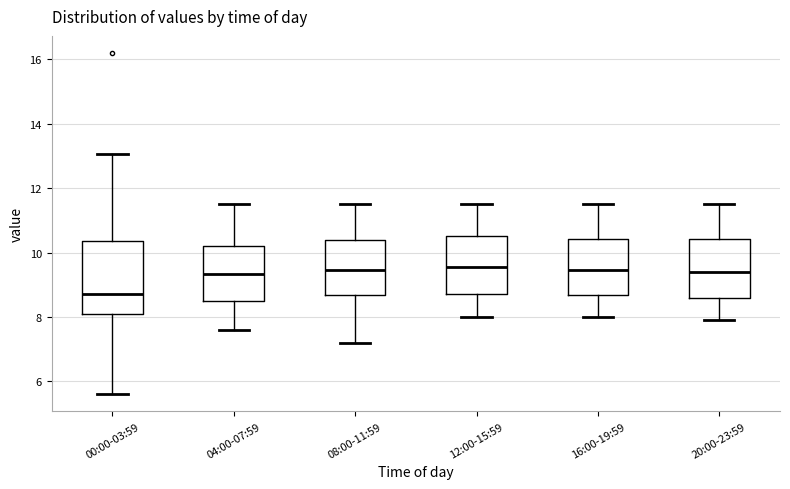

Reading left to right, read every box against the y-axis: the position of its median line, the range the box covers, and the ends of its whiskers. The values are not printed on the chart, so give them approximately, as read against the axis.

00:00-03:59: median 8.8, box 8.2 to 10.4, whiskers 5.6 to 13.0
04:00-07:59: median 9.4, box 8.6 to 10.2, whiskers 7.6 to 11.6
08:00-11:59: median 9.4, box 8.6 to 10.4, whiskers 7.2 to 11.6
12:00-15:59: median 9.6, box 8.8 to 10.6, whiskers 8.0 to 11.6
16:00-19:59: median 9.4, box 8.6 to 10.4, whiskers 8.0 to 11.6
20:00-23:59: median 9.4, box 8.6 to 10.4, whiskers 8.0 to 11.6